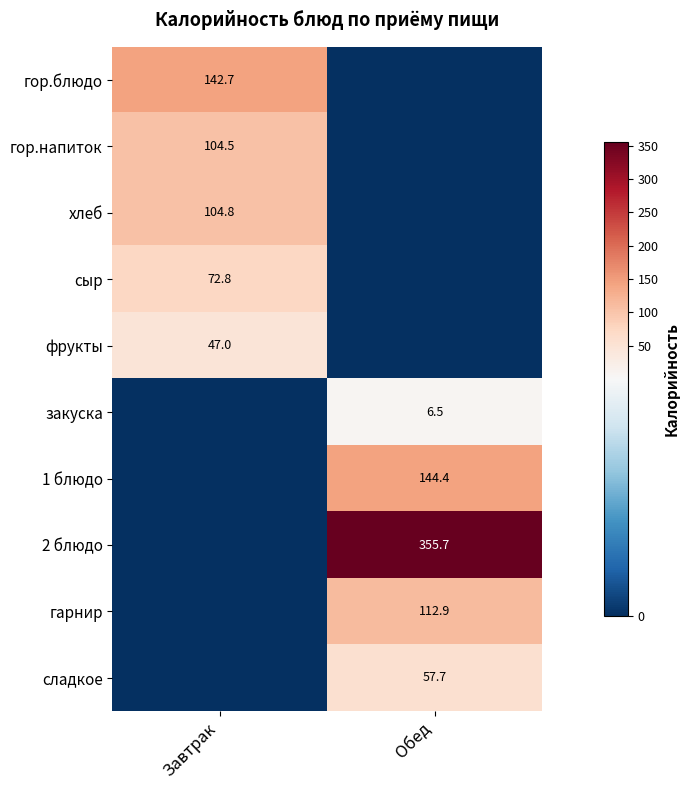

Is the value of закуска at Обед greater than the value of сыр at Завтрак?

No